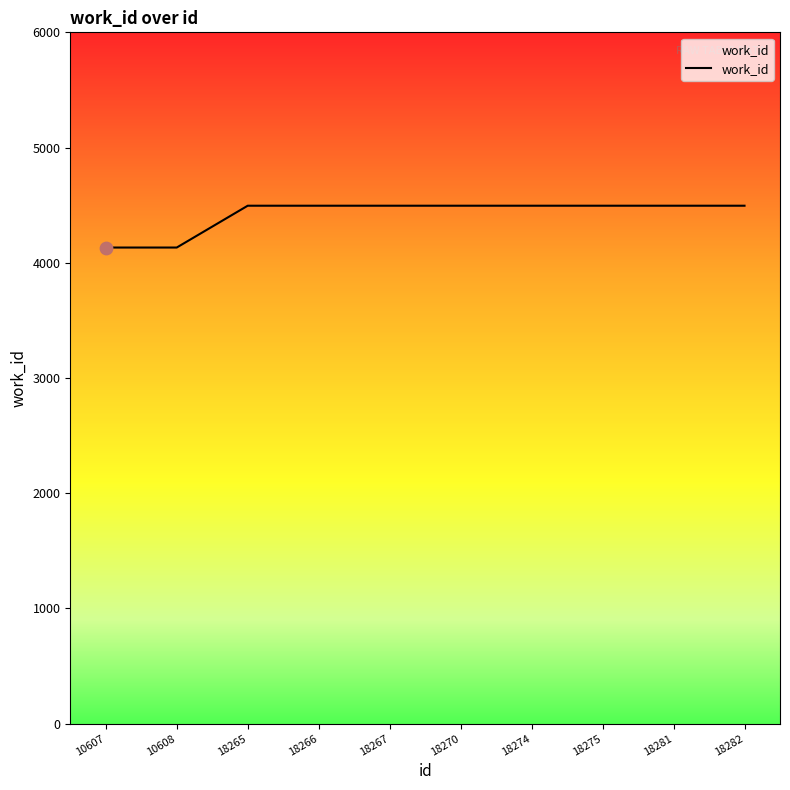

What is the change in value from 10608 to 18274?

+363